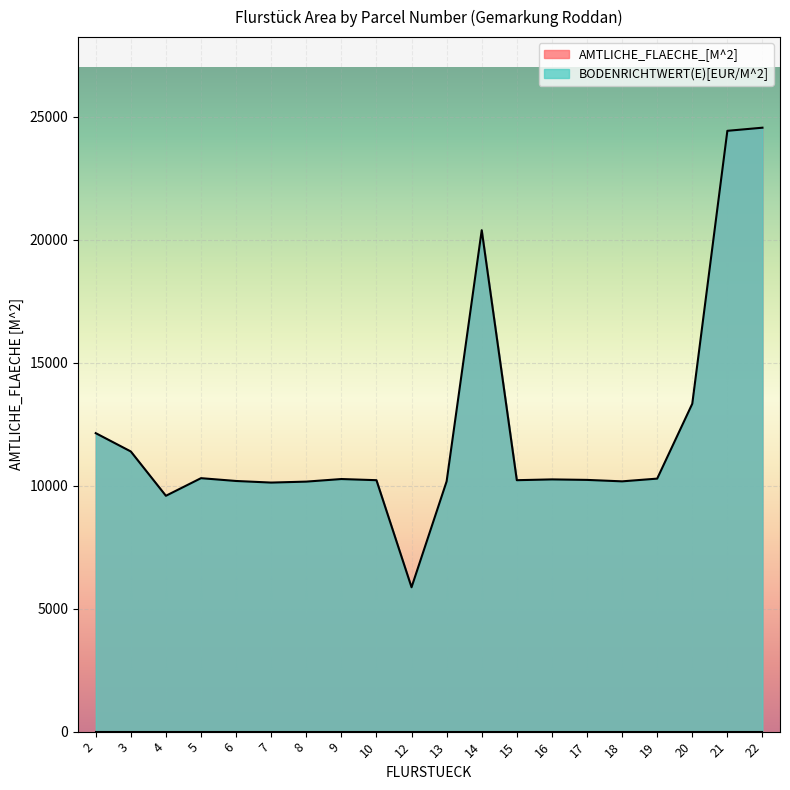

The chart shows a value of 5405 at 20. True or false?

False